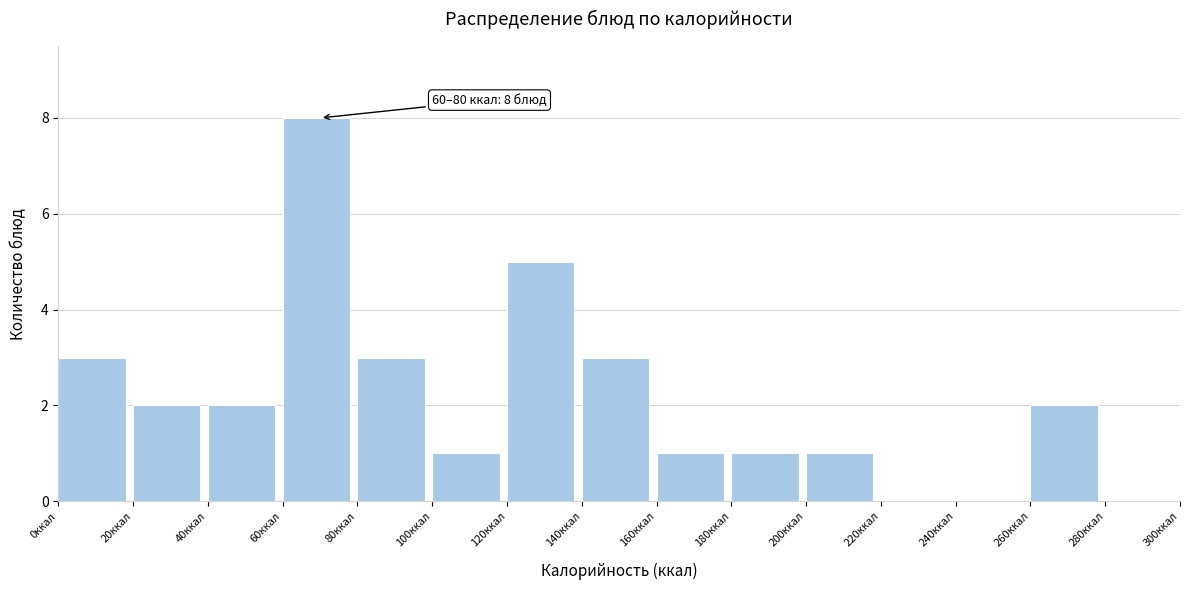

Over which range of the x-axis is the bar tallest?

60 to 80